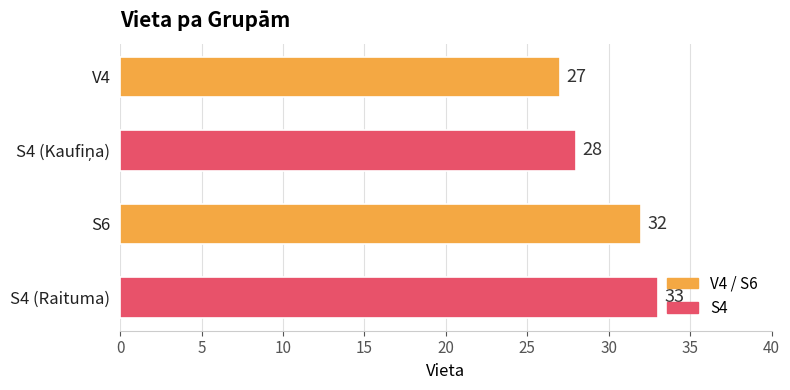

How many values are between 28 and 33?

3